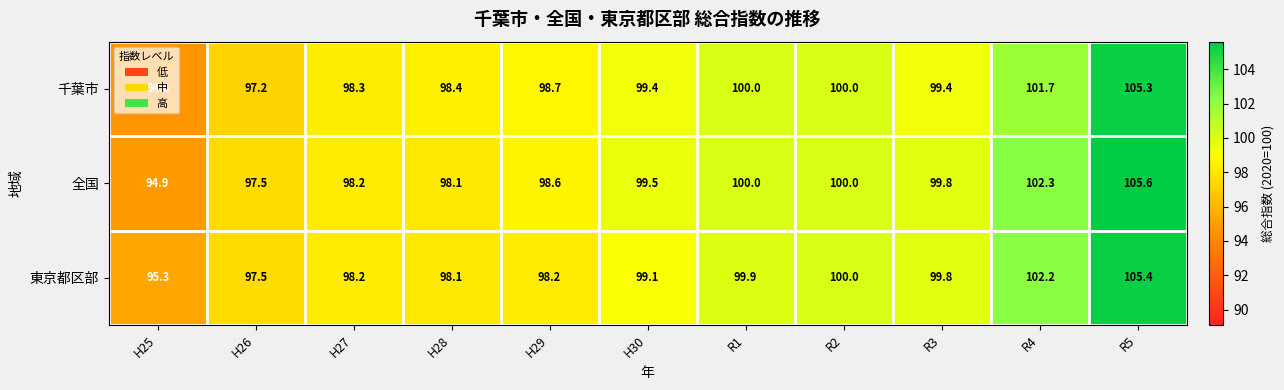

Between H30 and R1, which series saw the biggest shift?

東京都区部